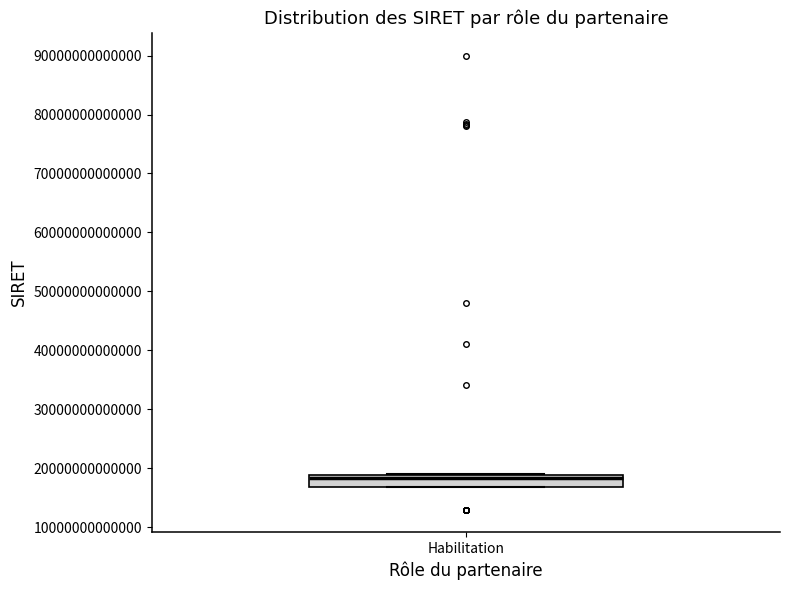

Transcribe this box plot: give where the median line is, the range the box spans, and where the two whiskers end, as read against the y-axis. The values are not printed on the chart, so give them approximately, as read against the axis.

median 18000000000000, box 17000000000000 to 19000000000000, whiskers 17000000000000 to 19000000000000